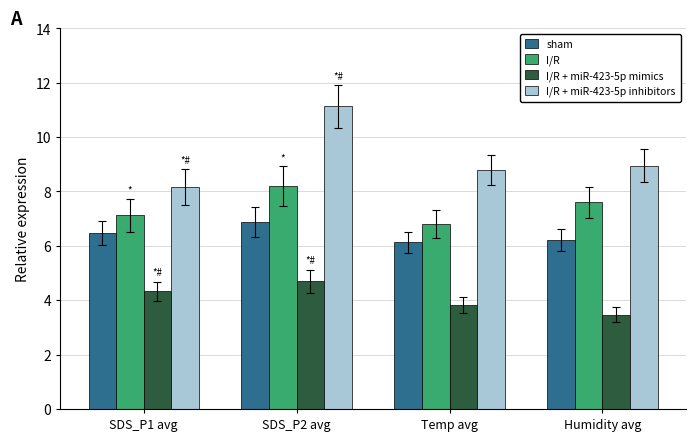

What is the difference between the highest and lowest values at SDS_P1 avg?

3.8